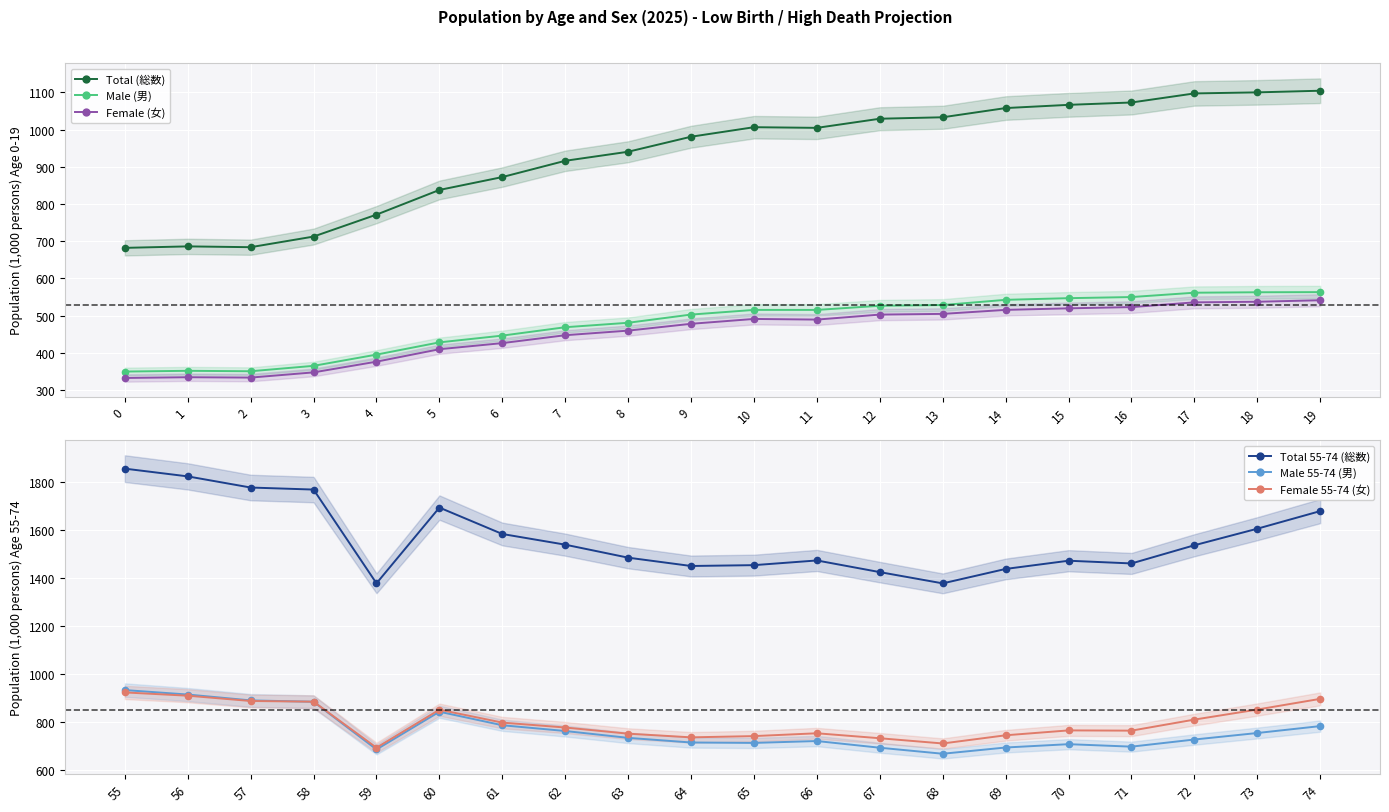

What is the sum of all Total (総数) values?

18657.0